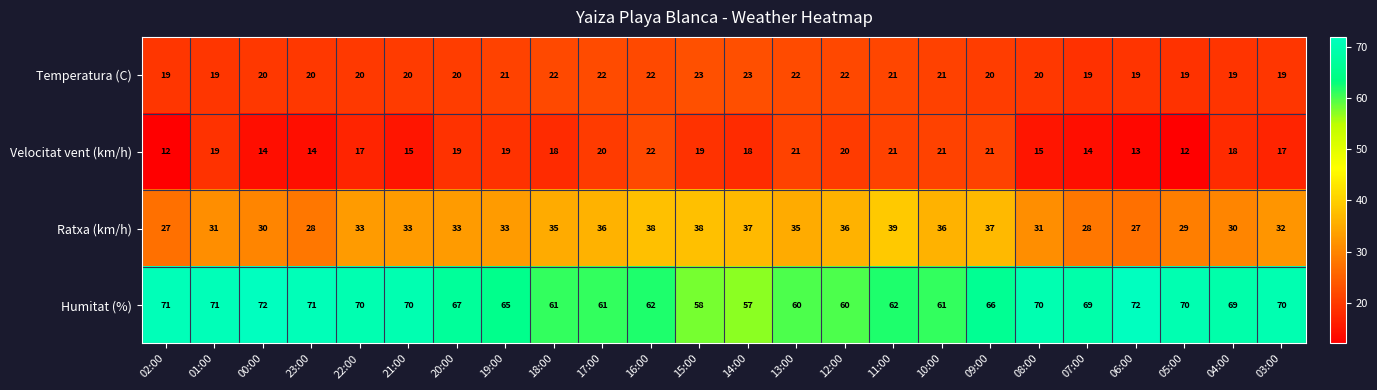

What is the total value across all series at 19:00?

138